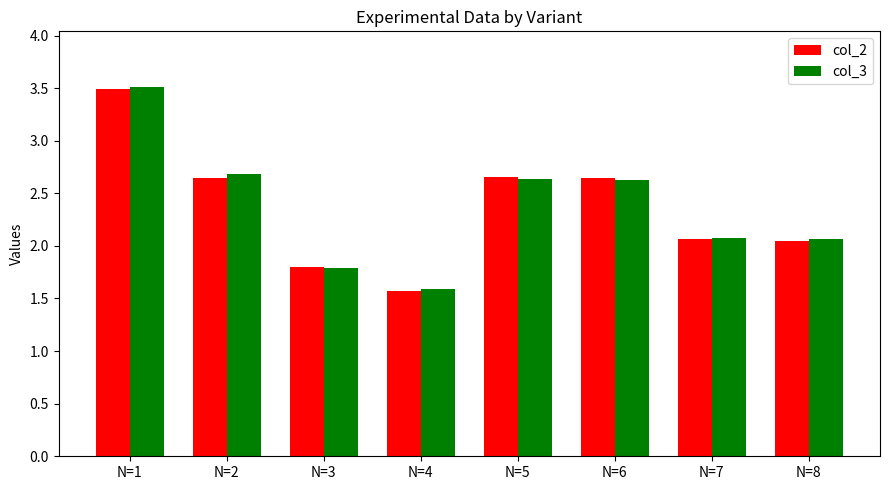

Which series changed the most between N=1 and N=3?

col_3